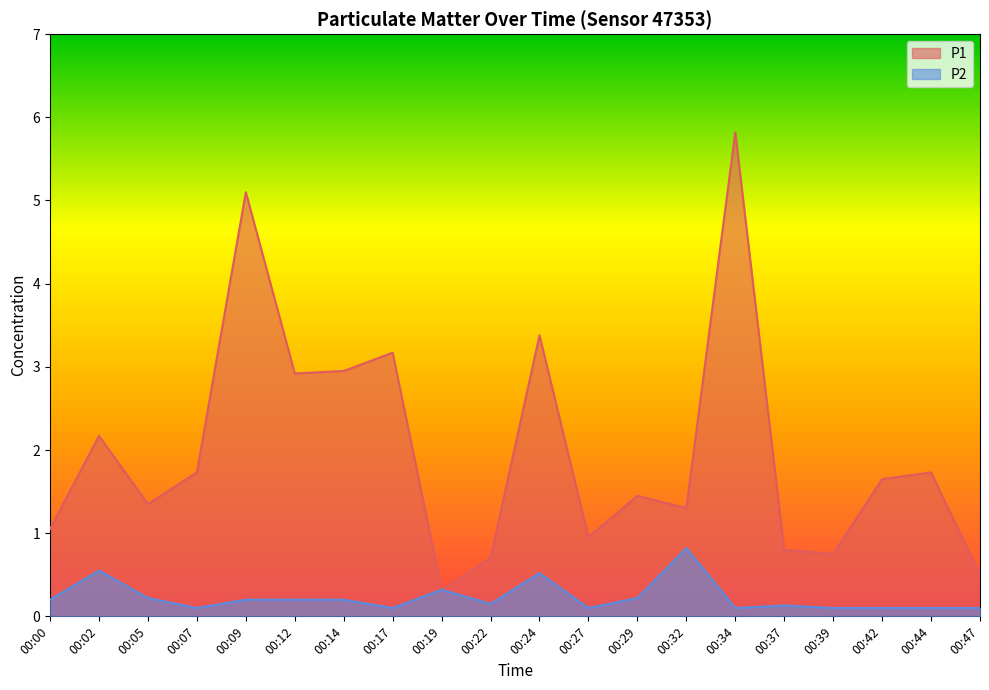

What are all the series names shown in the legend?

P1, P2